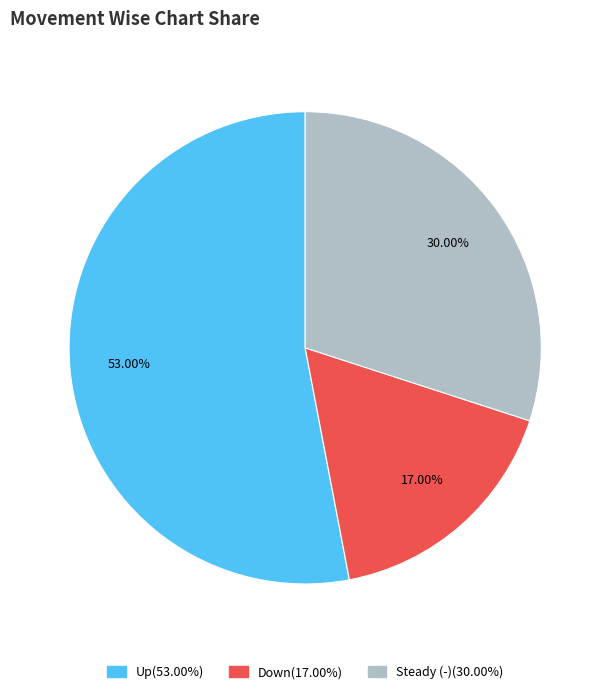

Is there a majority slice in this chart?

Yes